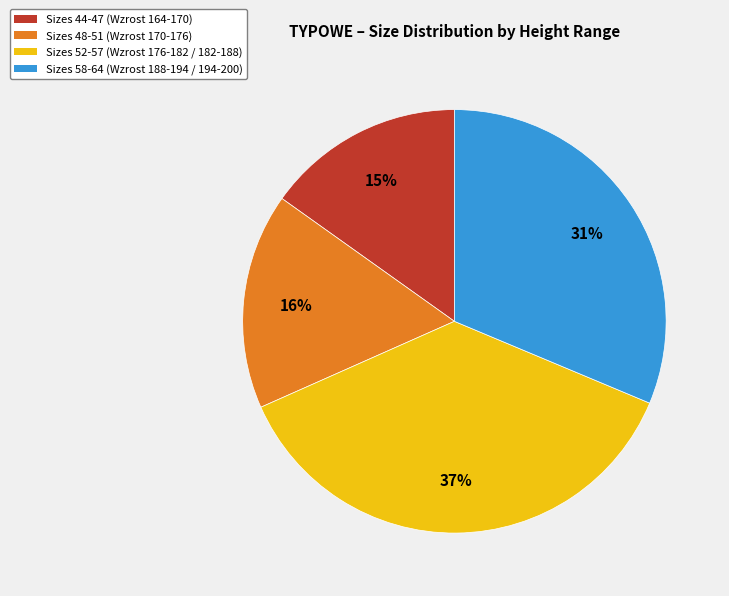

To the nearest percent, what is the average slice percentage?

25%